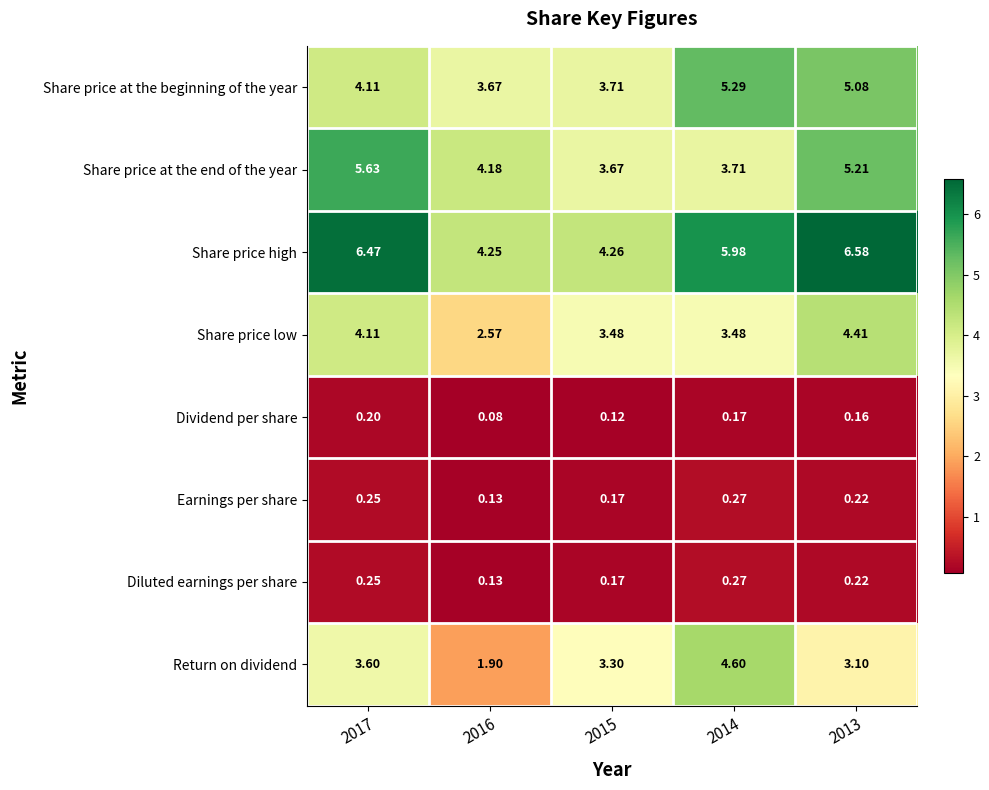

How many categories are shown in the chart?

5